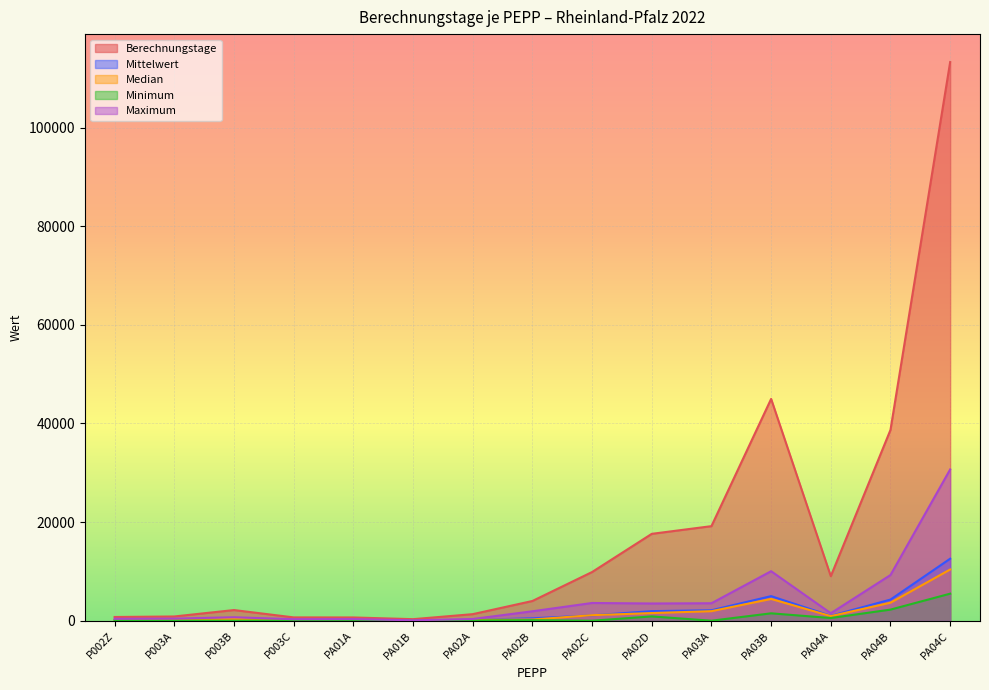

How many lines are shown in the chart?

5